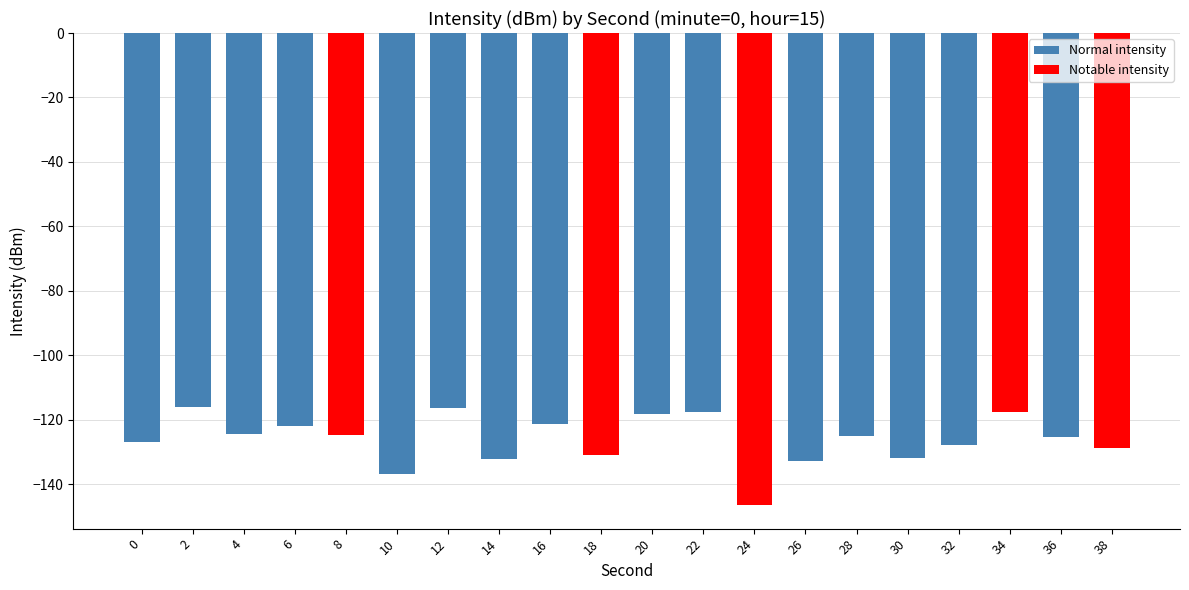

True or false: the data shows -127.7 at 32.

True